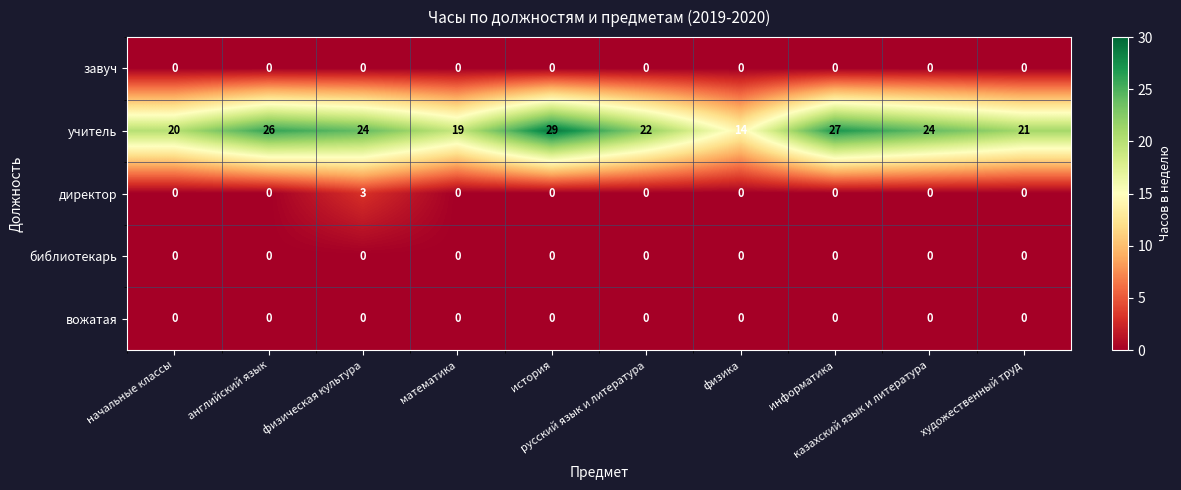

Which series has the widest spread of values?

учитель